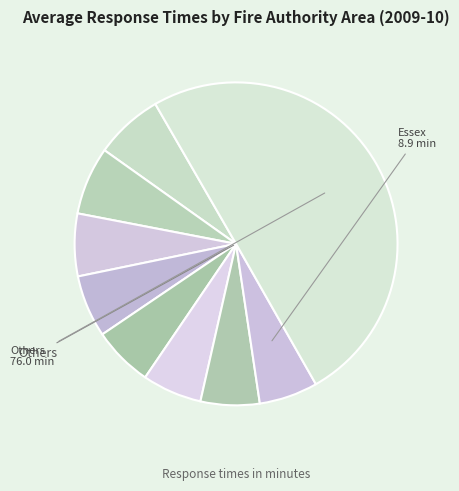

How many slices are in this pie chart?

9